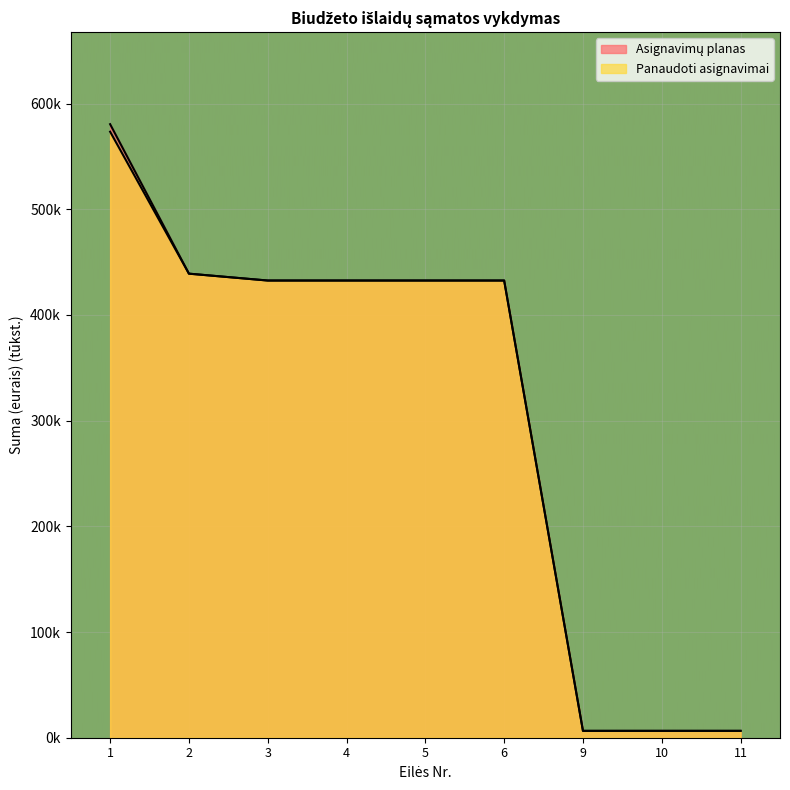

Read the Asignavimų planas value at 5.

432.6